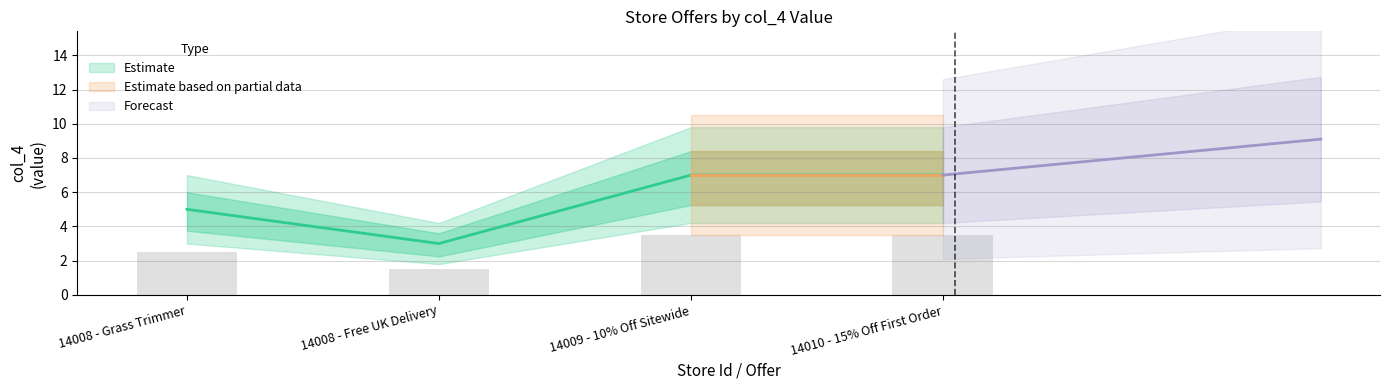

Which category has the lowest value across all series?

14008 - Free UK Delivery